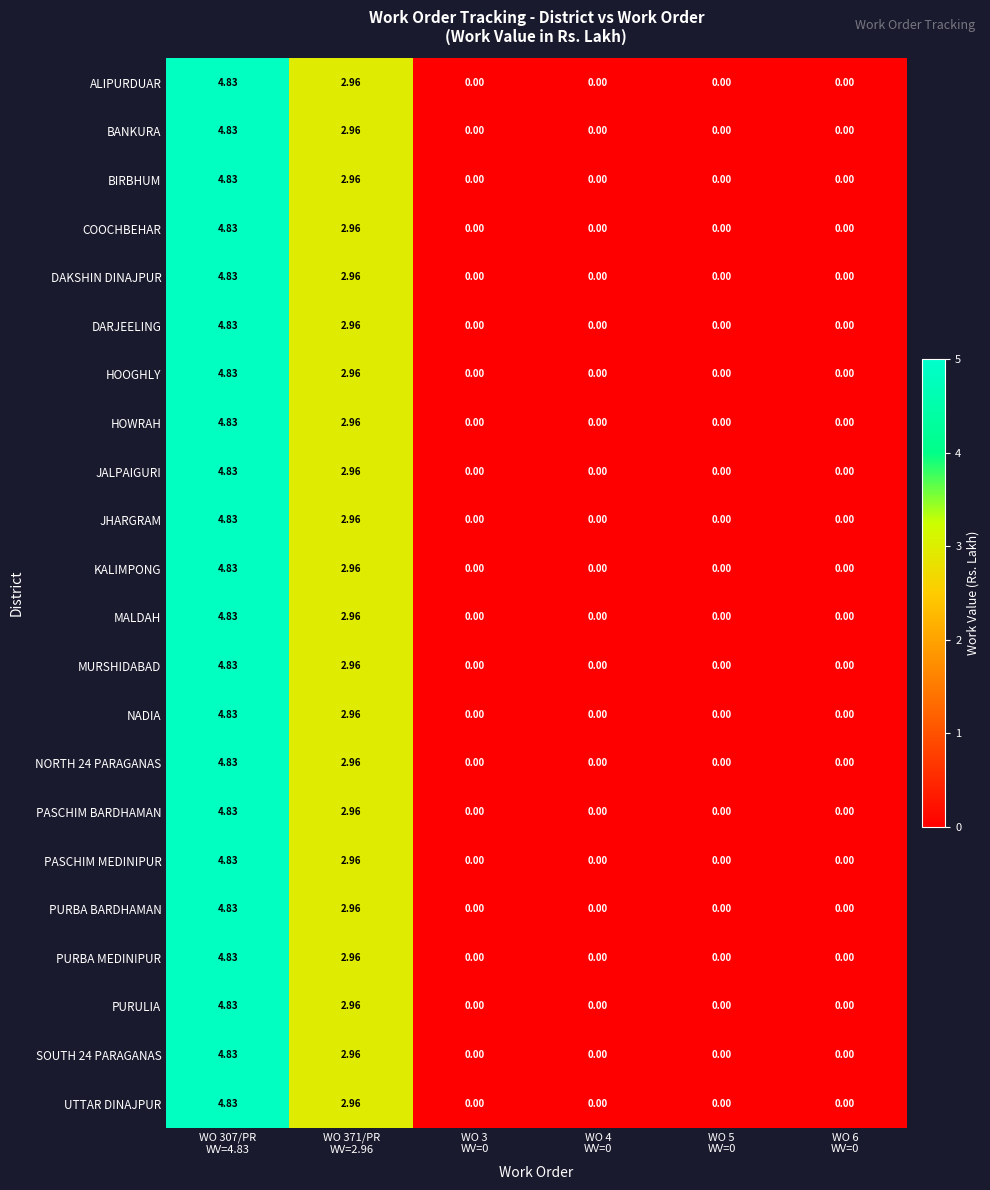

Reading left to right, extract all data points from this chart.

ALIPURDUAR: WO 307/PR
WV=4.83=4.8	WO 371/PR
WV=2.96=3.0	WO 3
WV=0=0.0	WO 4
WV=0=0.0	WO 5
WV=0=0.0	WO 6
WV=0=0.0
BANKURA: WO 307/PR
WV=4.83=4.8	WO 371/PR
WV=2.96=3.0	WO 3
WV=0=0.0	WO 4
WV=0=0.0	WO 5
WV=0=0.0	WO 6
WV=0=0.0
BIRBHUM: WO 307/PR
WV=4.83=4.8	WO 371/PR
WV=2.96=3.0	WO 3
WV=0=0.0	WO 4
WV=0=0.0	WO 5
WV=0=0.0	WO 6
WV=0=0.0
COOCHBEHAR: WO 307/PR
WV=4.83=4.8	WO 371/PR
WV=2.96=3.0	WO 3
WV=0=0.0	WO 4
WV=0=0.0	WO 5
WV=0=0.0	WO 6
WV=0=0.0
DAKSHIN DINAJPUR: WO 307/PR
WV=4.83=4.8	WO 371/PR
WV=2.96=3.0	WO 3
WV=0=0.0	WO 4
WV=0=0.0	WO 5
WV=0=0.0	WO 6
WV=0=0.0
DARJEELING: WO 307/PR
WV=4.83=4.8	WO 371/PR
WV=2.96=3.0	WO 3
WV=0=0.0	WO 4
WV=0=0.0	WO 5
WV=0=0.0	WO 6
WV=0=0.0
HOOGHLY: WO 307/PR
WV=4.83=4.8	WO 371/PR
WV=2.96=3.0	WO 3
WV=0=0.0	WO 4
WV=0=0.0	WO 5
WV=0=0.0	WO 6
WV=0=0.0
HOWRAH: WO 307/PR
WV=4.83=4.8	WO 371/PR
WV=2.96=3.0	WO 3
WV=0=0.0	WO 4
WV=0=0.0	WO 5
WV=0=0.0	WO 6
WV=0=0.0
JALPAIGURI: WO 307/PR
WV=4.83=4.8	WO 371/PR
WV=2.96=3.0	WO 3
WV=0=0.0	WO 4
WV=0=0.0	WO 5
WV=0=0.0	WO 6
WV=0=0.0
JHARGRAM: WO 307/PR
WV=4.83=4.8	WO 371/PR
WV=2.96=3.0	WO 3
WV=0=0.0	WO 4
WV=0=0.0	WO 5
WV=0=0.0	WO 6
WV=0=0.0
KALIMPONG: WO 307/PR
WV=4.83=4.8	WO 371/PR
WV=2.96=3.0	WO 3
WV=0=0.0	WO 4
WV=0=0.0	WO 5
WV=0=0.0	WO 6
WV=0=0.0
MALDAH: WO 307/PR
WV=4.83=4.8	WO 371/PR
WV=2.96=3.0	WO 3
WV=0=0.0	WO 4
WV=0=0.0	WO 5
WV=0=0.0	WO 6
WV=0=0.0
MURSHIDABAD: WO 307/PR
WV=4.83=4.8	WO 371/PR
WV=2.96=3.0	WO 3
WV=0=0.0	WO 4
WV=0=0.0	WO 5
WV=0=0.0	WO 6
WV=0=0.0
NADIA: WO 307/PR
WV=4.83=4.8	WO 371/PR
WV=2.96=3.0	WO 3
WV=0=0.0	WO 4
WV=0=0.0	WO 5
WV=0=0.0	WO 6
WV=0=0.0
NORTH 24 PARAGANAS: WO 307/PR
WV=4.83=4.8	WO 371/PR
WV=2.96=3.0	WO 3
WV=0=0.0	WO 4
WV=0=0.0	WO 5
WV=0=0.0	WO 6
WV=0=0.0
PASCHIM BARDHAMAN: WO 307/PR
WV=4.83=4.8	WO 371/PR
WV=2.96=3.0	WO 3
WV=0=0.0	WO 4
WV=0=0.0	WO 5
WV=0=0.0	WO 6
WV=0=0.0
PASCHIM MEDINIPUR: WO 307/PR
WV=4.83=4.8	WO 371/PR
WV=2.96=3.0	WO 3
WV=0=0.0	WO 4
WV=0=0.0	WO 5
WV=0=0.0	WO 6
WV=0=0.0
PURBA BARDHAMAN: WO 307/PR
WV=4.83=4.8	WO 371/PR
WV=2.96=3.0	WO 3
WV=0=0.0	WO 4
WV=0=0.0	WO 5
WV=0=0.0	WO 6
WV=0=0.0
PURBA MEDINIPUR: WO 307/PR
WV=4.83=4.8	WO 371/PR
WV=2.96=3.0	WO 3
WV=0=0.0	WO 4
WV=0=0.0	WO 5
WV=0=0.0	WO 6
WV=0=0.0
PURULIA: WO 307/PR
WV=4.83=4.8	WO 371/PR
WV=2.96=3.0	WO 3
WV=0=0.0	WO 4
WV=0=0.0	WO 5
WV=0=0.0	WO 6
WV=0=0.0
SOUTH 24 PARAGANAS: WO 307/PR
WV=4.83=4.8	WO 371/PR
WV=2.96=3.0	WO 3
WV=0=0.0	WO 4
WV=0=0.0	WO 5
WV=0=0.0	WO 6
WV=0=0.0
UTTAR DINAJPUR: WO 307/PR
WV=4.83=4.8	WO 371/PR
WV=2.96=3.0	WO 3
WV=0=0.0	WO 4
WV=0=0.0	WO 5
WV=0=0.0	WO 6
WV=0=0.0